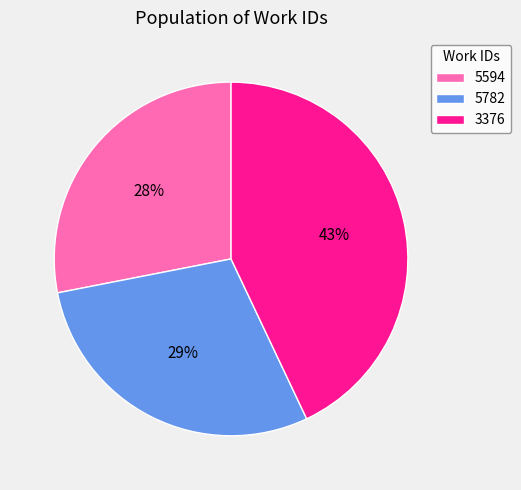

True or false: 5594 accounts for 15% of the total.

False